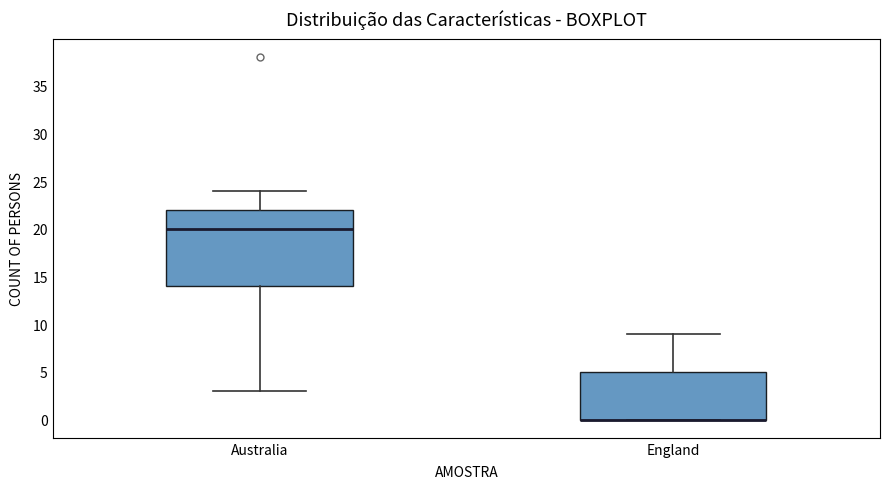

Reading left to right, read every box against the y-axis: the position of its median line, the range the box covers, and the ends of its whiskers. The values are not printed on the chart, so give them approximately, as read against the axis.

Australia: median 20, box 14 to 22, whiskers 3 to 24
England: median 0 (drawn on the box's lower edge), box 0 to 5, whiskers 0 to 9